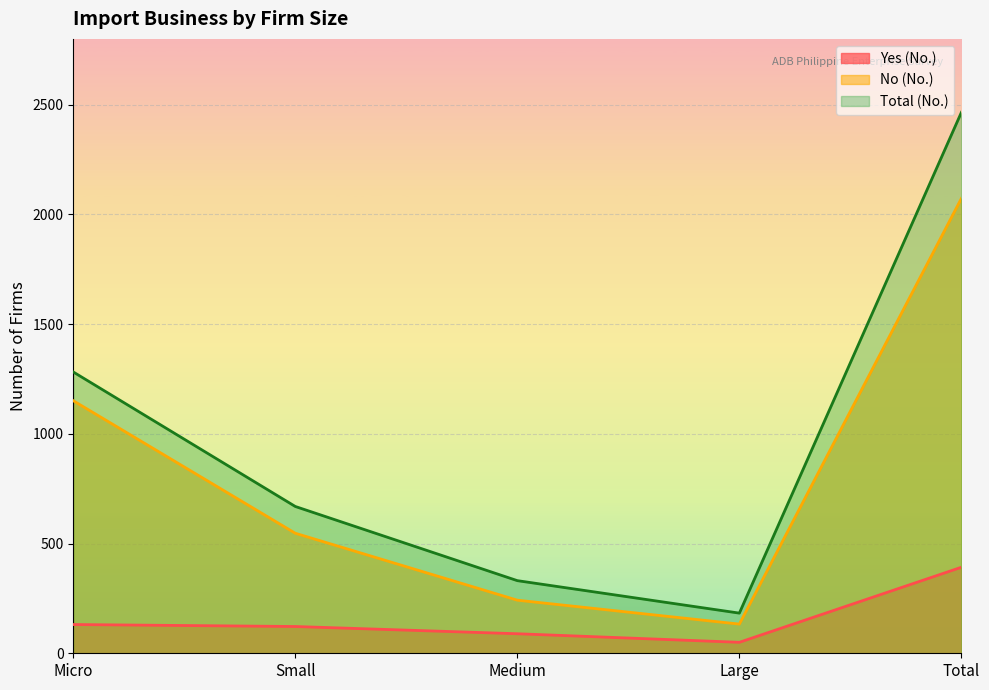

Which series has the largest total across all categories?

Total (No.)